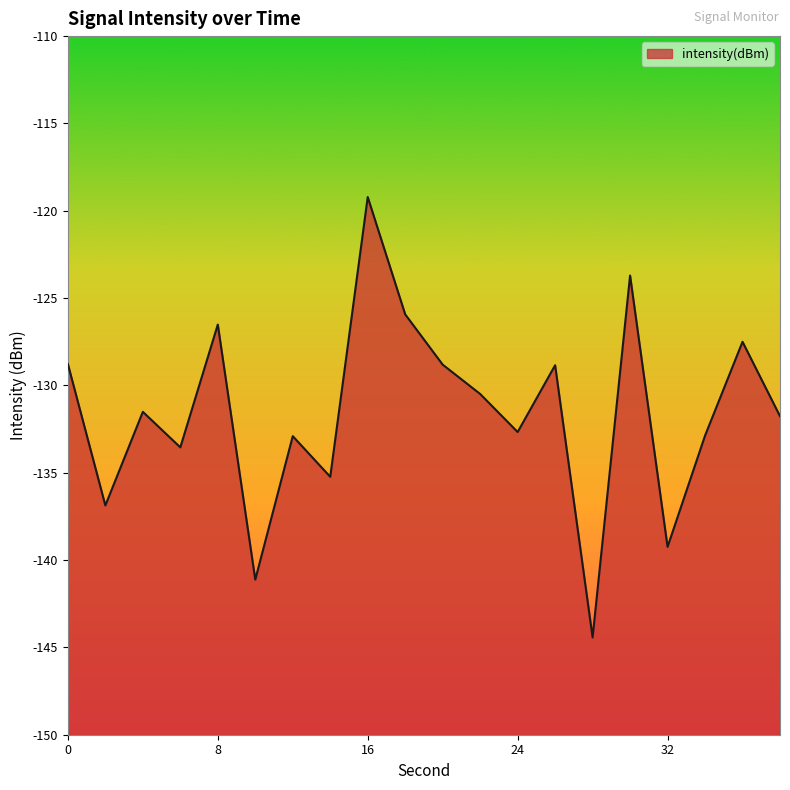

How many data points does each series have?

20